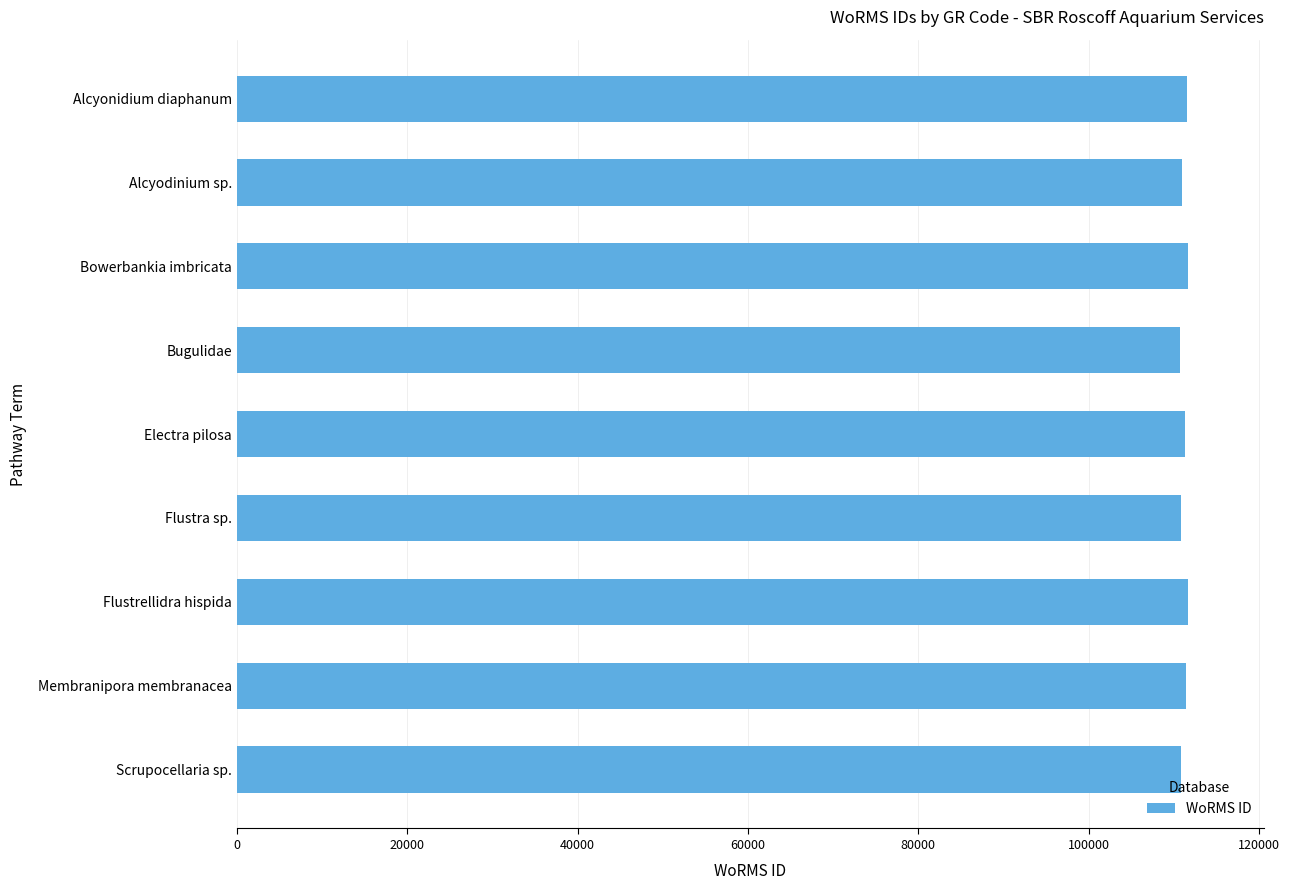

Approximately how many times larger is the value at Flustra sp. compared to Membranipora membranacea?

1.0